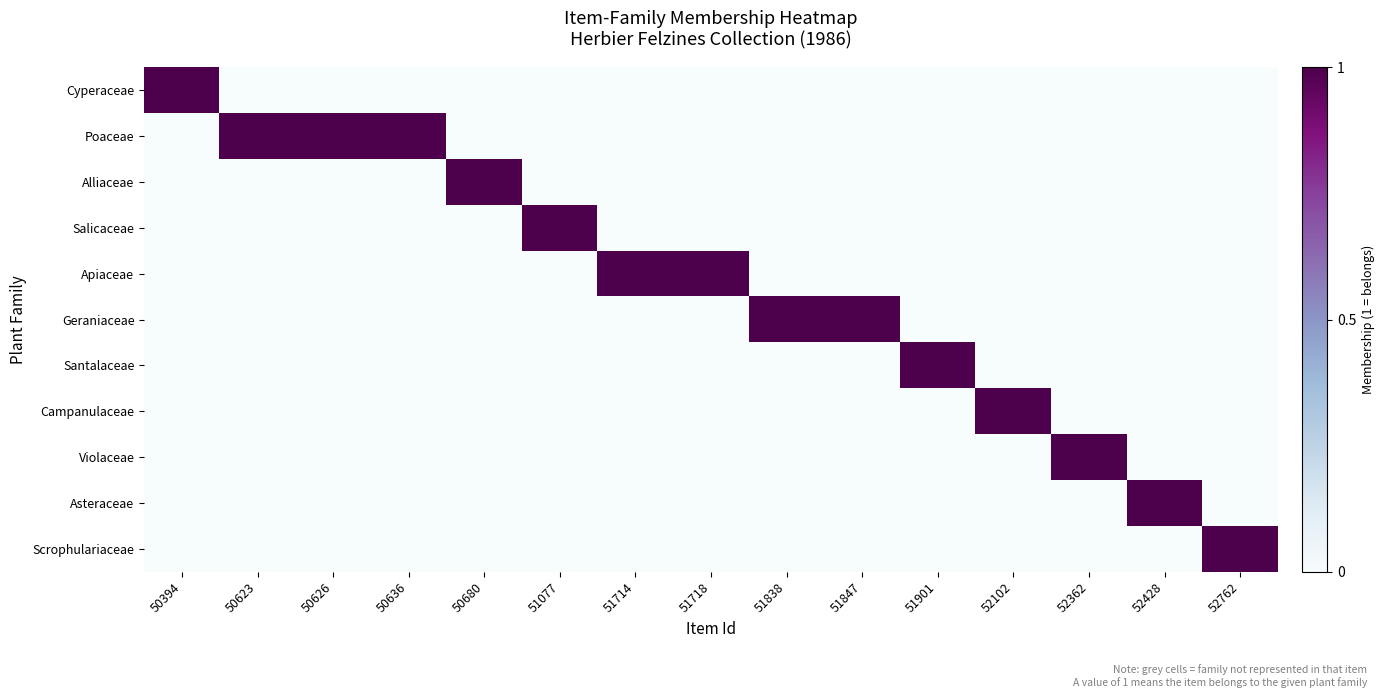

Reading left to right, what are all the values shown in this chart?

Cyperaceae: 50394=1	50623=0	50626=0	50636=0	50680=0	51077=0	51714=0	51718=0	51838=0	51847=0	51901=0	52102=0	52362=0	52428=0	52762=0
Poaceae: 50394=0	50623=1	50626=1	50636=1	50680=0	51077=0	51714=0	51718=0	51838=0	51847=0	51901=0	52102=0	52362=0	52428=0	52762=0
Alliaceae: 50394=0	50623=0	50626=0	50636=0	50680=1	51077=0	51714=0	51718=0	51838=0	51847=0	51901=0	52102=0	52362=0	52428=0	52762=0
Salicaceae: 50394=0	50623=0	50626=0	50636=0	50680=0	51077=1	51714=0	51718=0	51838=0	51847=0	51901=0	52102=0	52362=0	52428=0	52762=0
Apiaceae: 50394=0	50623=0	50626=0	50636=0	50680=0	51077=0	51714=1	51718=1	51838=0	51847=0	51901=0	52102=0	52362=0	52428=0	52762=0
Geraniaceae: 50394=0	50623=0	50626=0	50636=0	50680=0	51077=0	51714=0	51718=0	51838=1	51847=1	51901=0	52102=0	52362=0	52428=0	52762=0
Santalaceae: 50394=0	50623=0	50626=0	50636=0	50680=0	51077=0	51714=0	51718=0	51838=0	51847=0	51901=1	52102=0	52362=0	52428=0	52762=0
Campanulaceae: 50394=0	50623=0	50626=0	50636=0	50680=0	51077=0	51714=0	51718=0	51838=0	51847=0	51901=0	52102=1	52362=0	52428=0	52762=0
Violaceae: 50394=0	50623=0	50626=0	50636=0	50680=0	51077=0	51714=0	51718=0	51838=0	51847=0	51901=0	52102=0	52362=1	52428=0	52762=0
Asteraceae: 50394=0	50623=0	50626=0	50636=0	50680=0	51077=0	51714=0	51718=0	51838=0	51847=0	51901=0	52102=0	52362=0	52428=1	52762=0
Scrophulariaceae: 50394=0	50623=0	50626=0	50636=0	50680=0	51077=0	51714=0	51718=0	51838=0	51847=0	51901=0	52102=0	52362=0	52428=0	52762=1